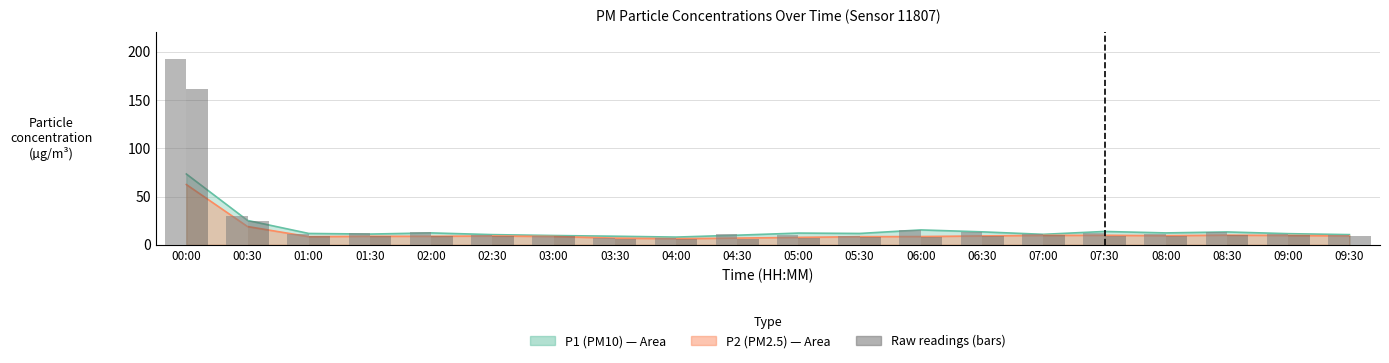

Are the bars horizontal?

No